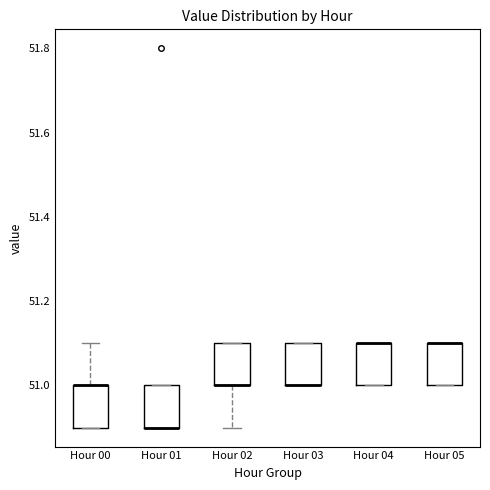

Reading left to right, read every box against the y-axis: the position of its median line, the range the box covers, and the ends of its whiskers. The values are not printed on the chart, so give them approximately, as read against the axis.

Hour 00: median 51.0 (drawn on the box's upper edge), box 50.9 to 51.0, whiskers 50.9 to 51.1
Hour 01: median 50.9 (drawn on the box's lower edge), box 50.9 to 51.0, whiskers 50.9 to 51.0
Hour 02: median 51.0 (drawn on the box's lower edge), box 51.0 to 51.1, whiskers 50.9 to 51.1
Hour 03: median 51.0 (drawn on the box's lower edge), box 51.0 to 51.1, whiskers 51.0 to 51.1
Hour 04: median 51.1 (drawn on the box's upper edge), box 51.0 to 51.1, whiskers 51.0 to 51.1
Hour 05: median 51.1 (drawn on the box's upper edge), box 51.0 to 51.1, whiskers 51.0 to 51.1